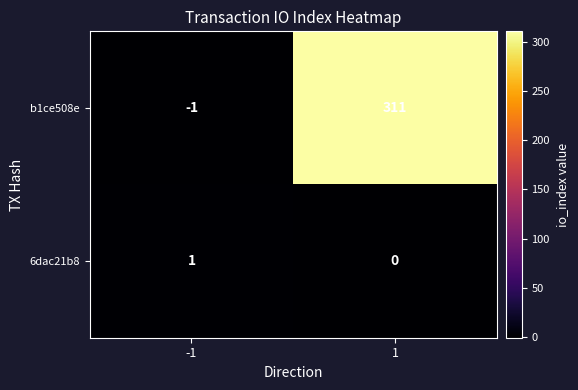

What is the difference between the maximum and minimum values in the b1ce508e series?

312